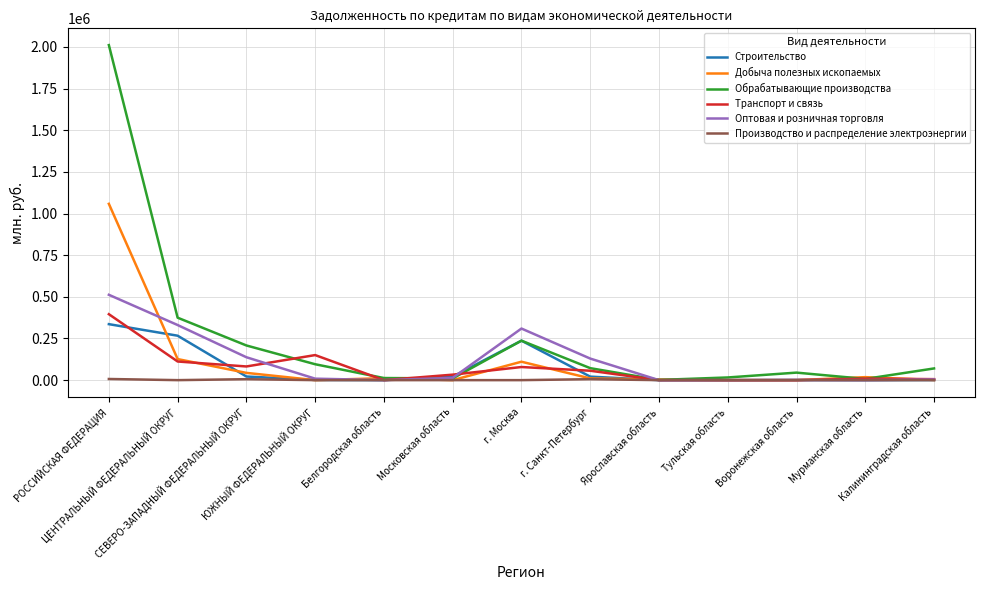

What is the total value across all series at ЮЖНЫЙ ФЕДЕРАЛЬНЫЙ ОКРУГ?

255933